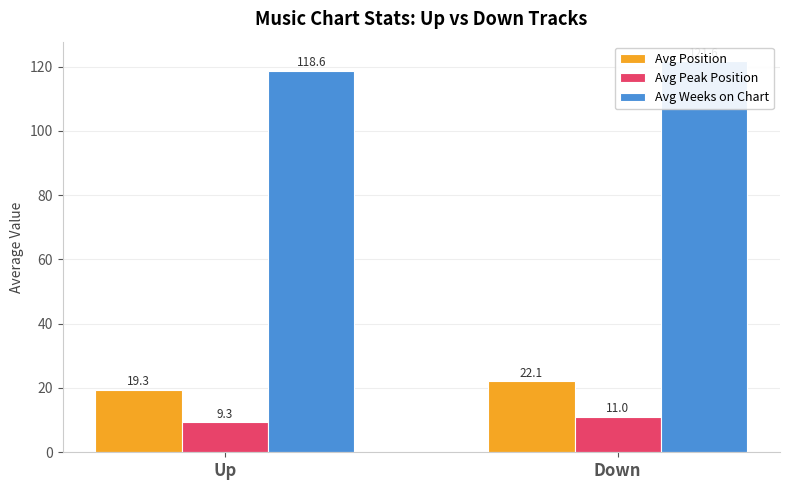

At which label does Avg Weeks on Chart first exceed 121?

Down